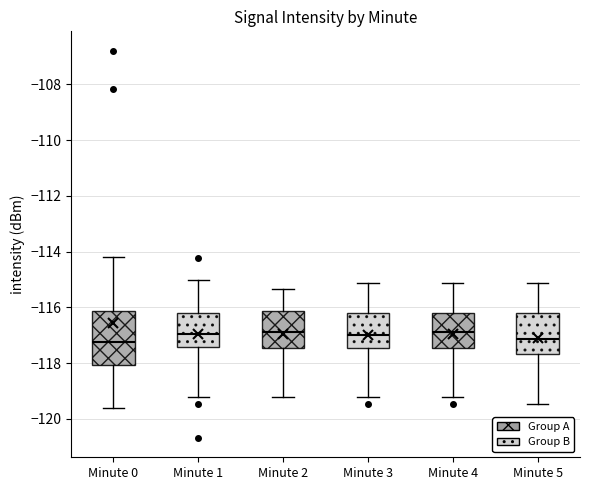

Reading left to right, read every box against the y-axis: the position of its median line, the range the box covers, and the ends of its whiskers. The values are not printed on the chart, so give them approximately, as read against the axis.

Minute 0: median -117.2, box -118.0 to -116.2, whiskers -119.6 to -114.2
Minute 1: median -117.0, box -117.4 to -116.2, whiskers -119.2 to -115.0
Minute 2: median -116.8, box -117.4 to -116.2, whiskers -119.2 to -115.4
Minute 3: median -117.0, box -117.4 to -116.2, whiskers -119.2 to -115.2
Minute 4: median -116.8, box -117.4 to -116.2, whiskers -119.2 to -115.2
Minute 5: median -117.2, box -117.6 to -116.2, whiskers -119.4 to -115.2